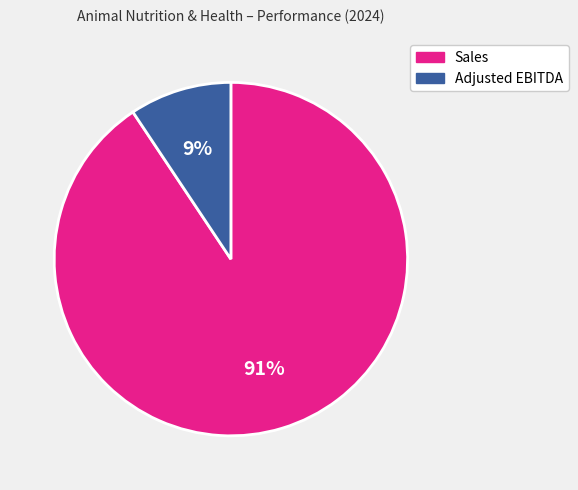

To the nearest percent, what portion does Sales represent?

91%